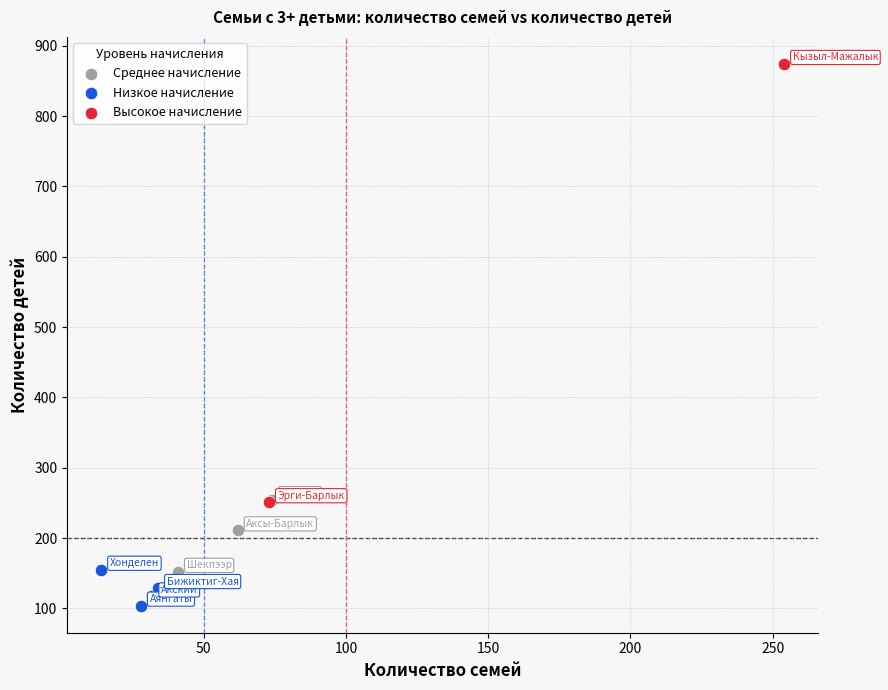

Which series contains the lowest Y value?

Низкое начисление